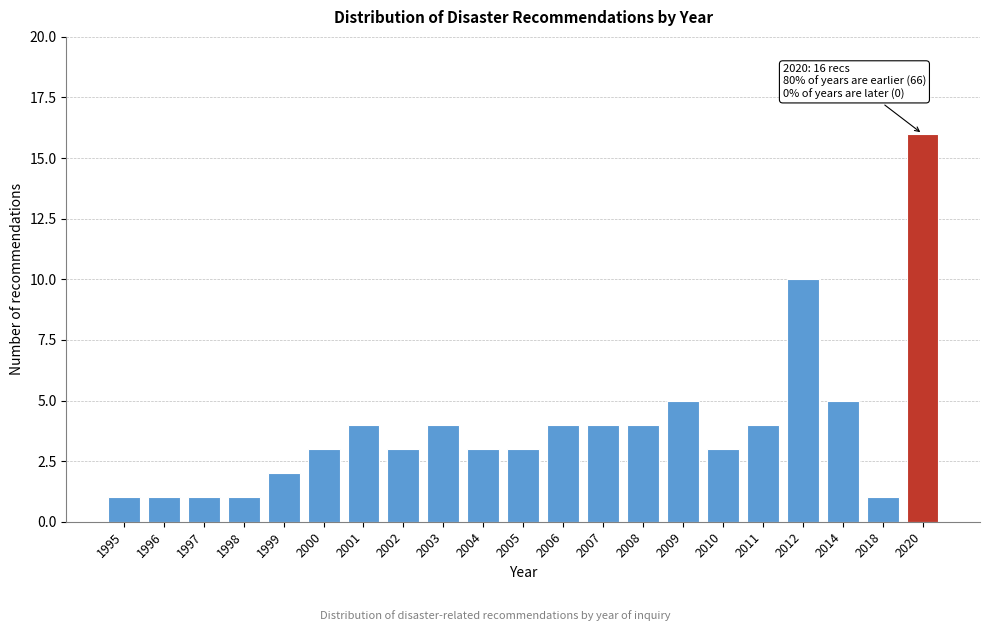

Reading left to right, extract all data points from this chart.

1995=1	1996=1	1997=1	1998=1	1999=2	2000=3	2001=4	2002=3	2003=4	2004=3	2005=3	2006=4	2007=4	2008=4	2009=5	2010=3	2011=4	2012=10	2014=5	2018=1	2020=16